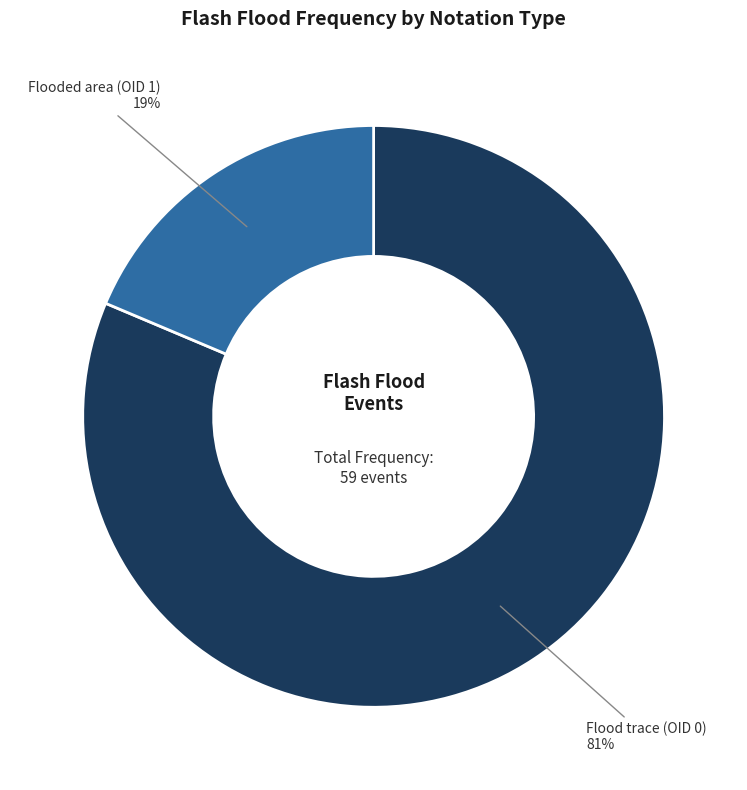

Which category has the smallest portion of the pie?

Flooded area (OID 1)